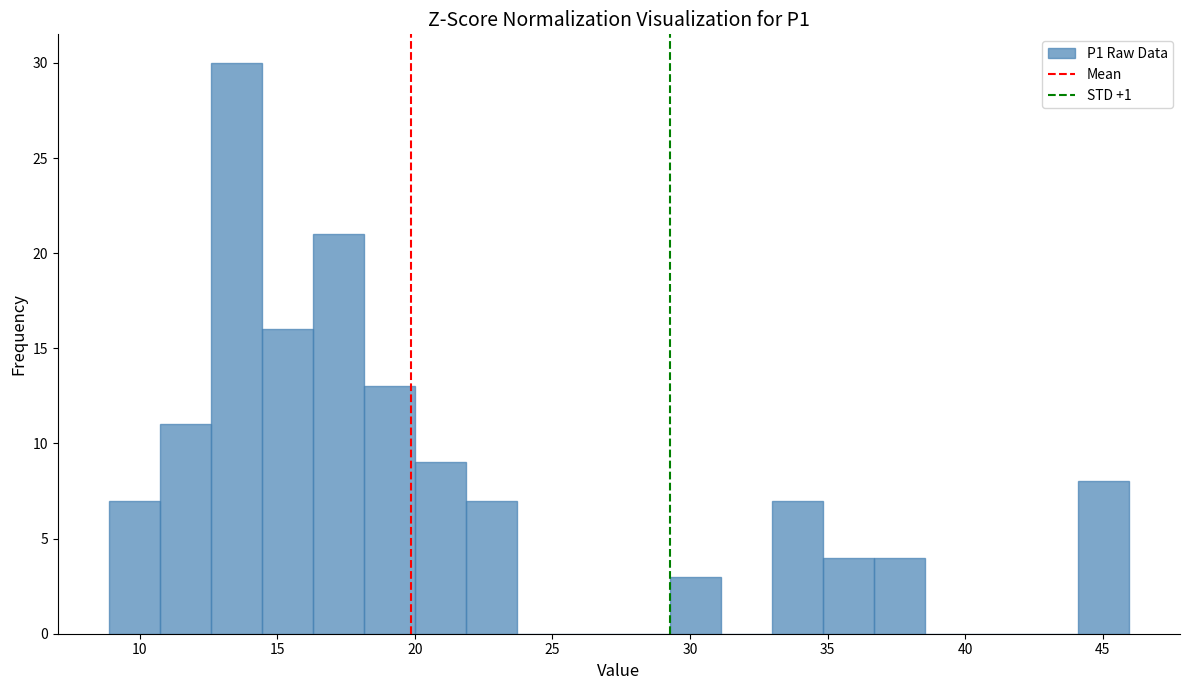

Around what value on the x-axis is the tallest bar? Give the approximate position of its centre, as read against the axis.

13.5